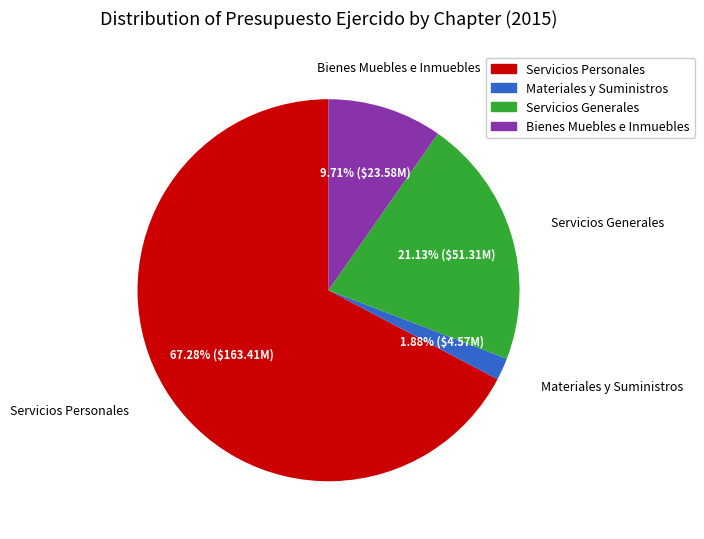

Combined, what portion of the pie is Bienes Muebles e Inmuebles and Servicios Generales?

30.8%